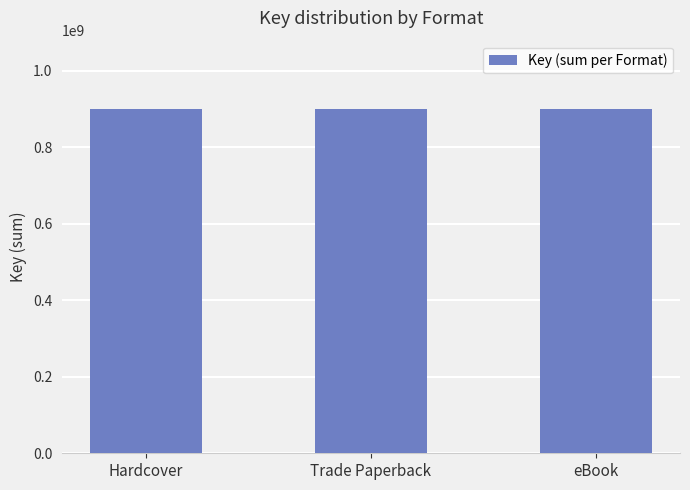

Are the bars horizontal?

No